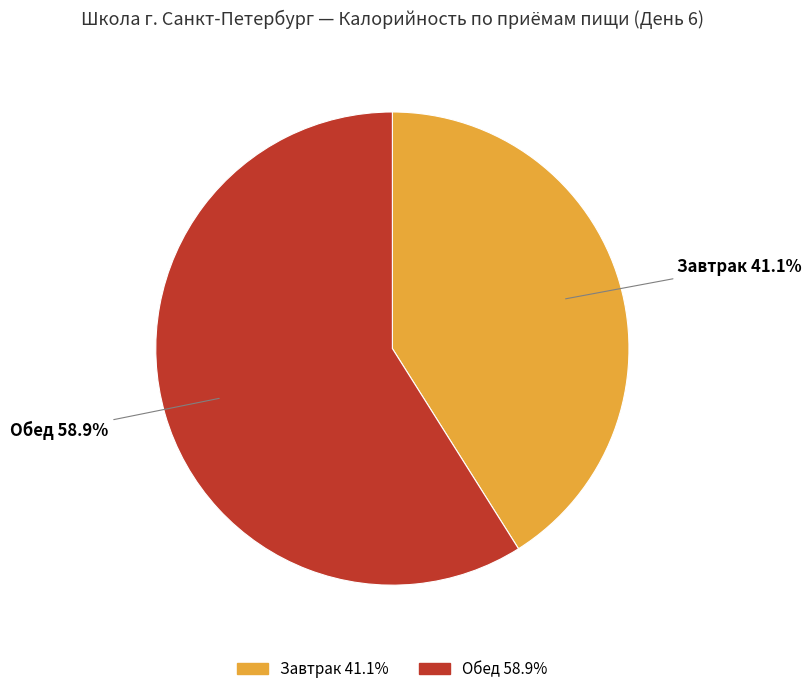

Is there a majority slice in this chart?

Yes